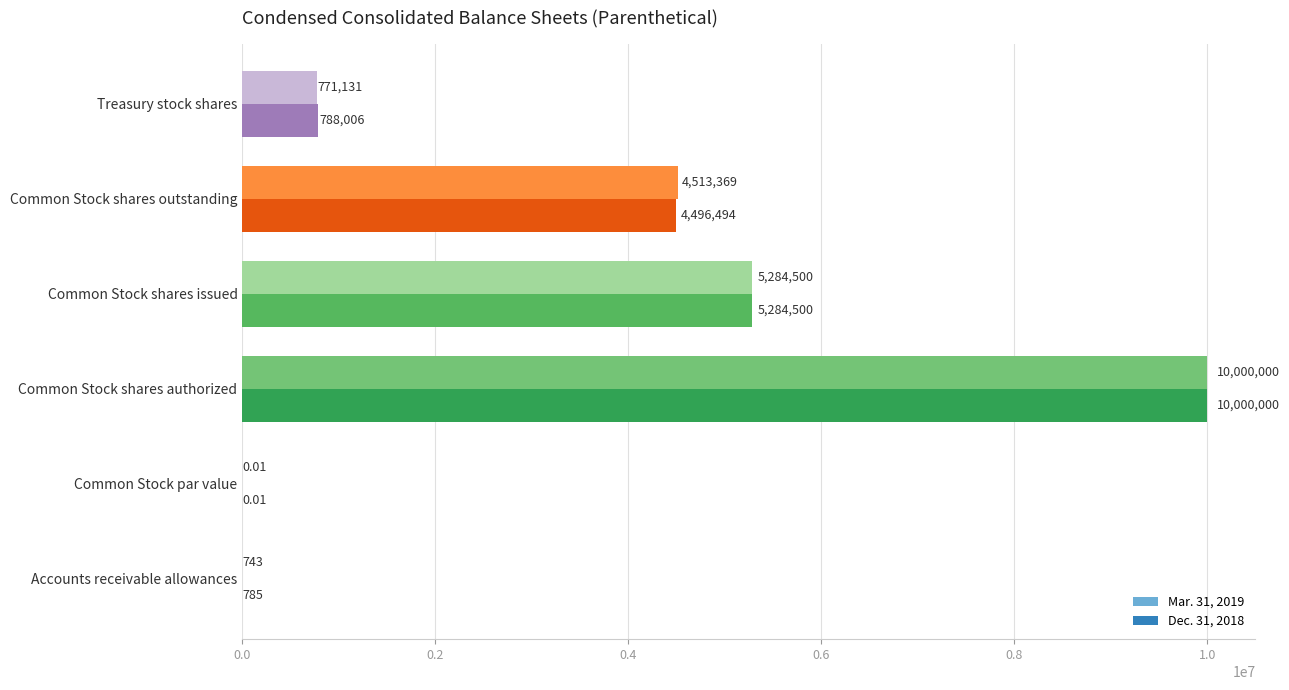

Which series changed the most between Accounts receivable allowances and Common Stock par value?

Dec. 31, 2018